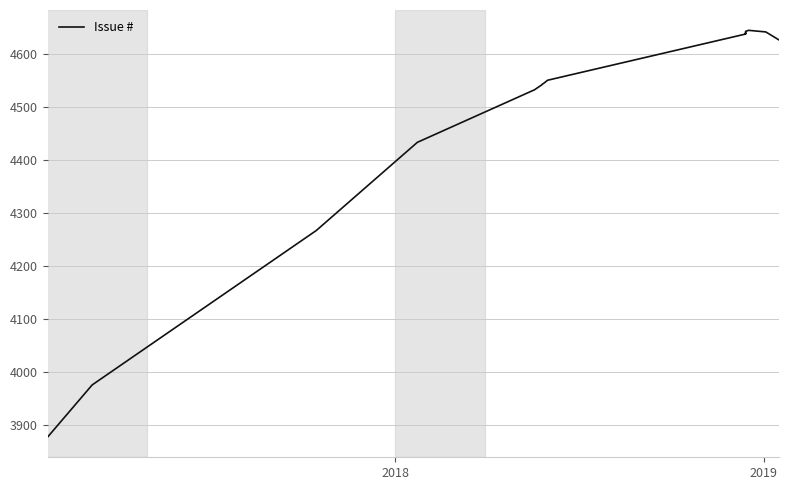

How many values are below 4550?

8